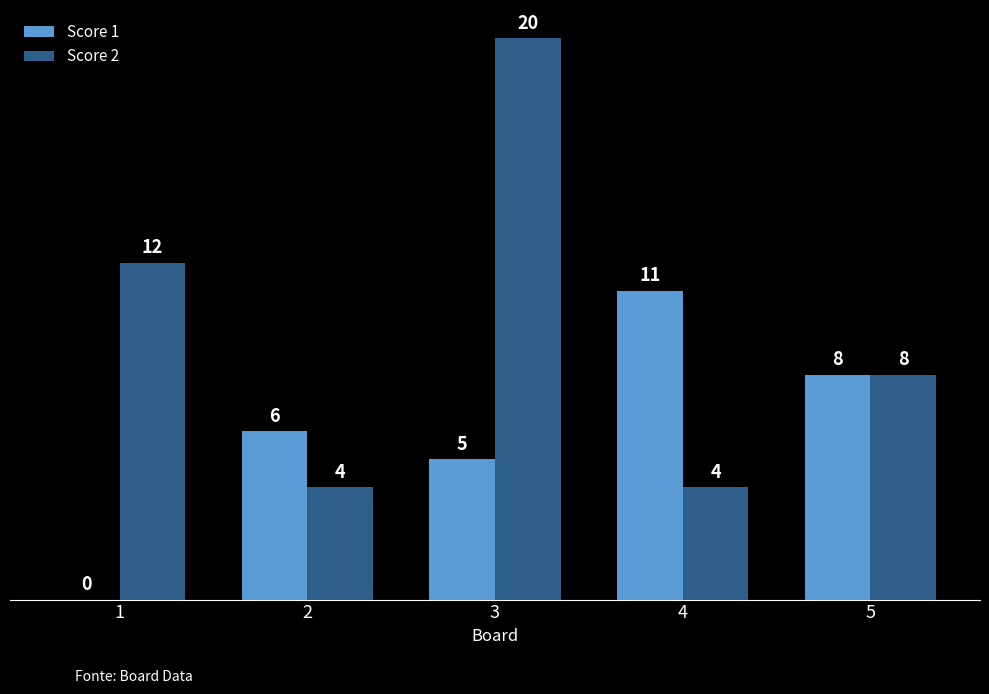

Count the number of categories in the chart.

5